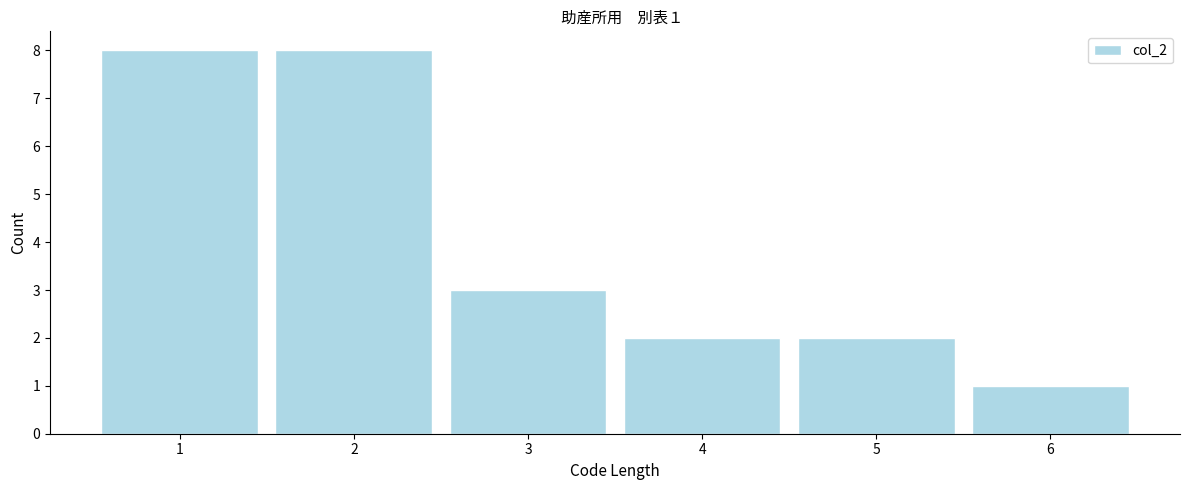

Reading right to left, extract all data points from this chart.

6=1	5=2	4=2	3=3	2=8	1=8